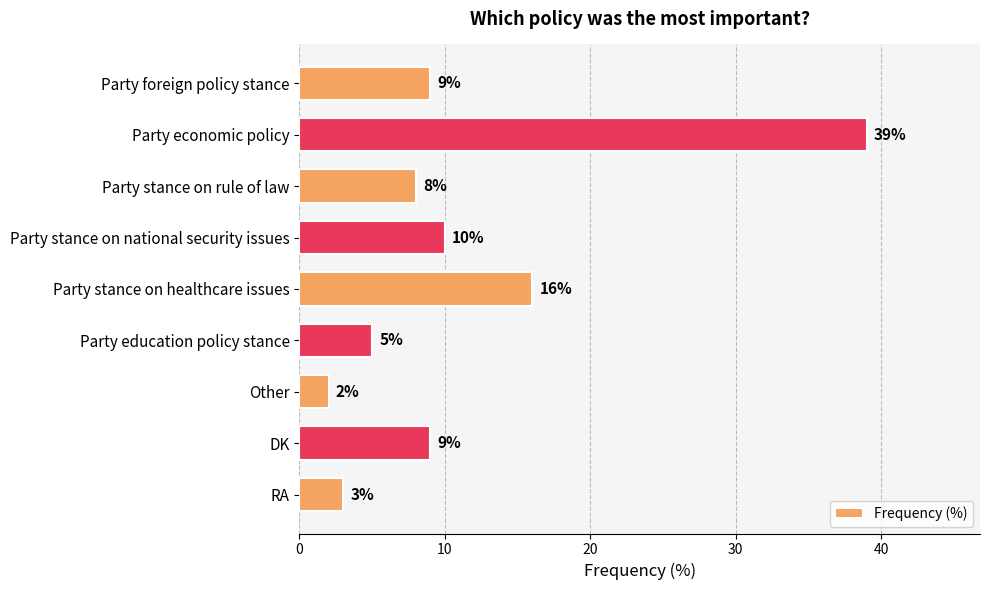

What is the ratio of the value at RA to the value at Party education policy stance?

0.6